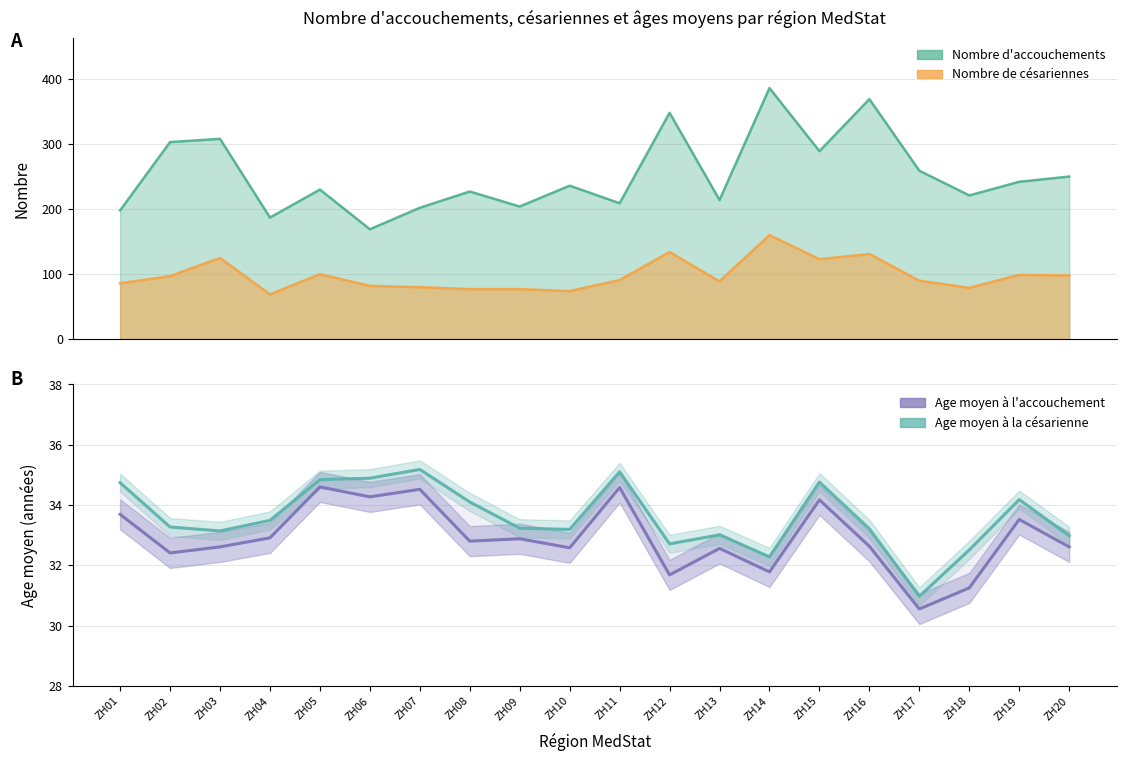

True or false: Age moyen à la césarienne has a value of 33.5 at ZH04.

True